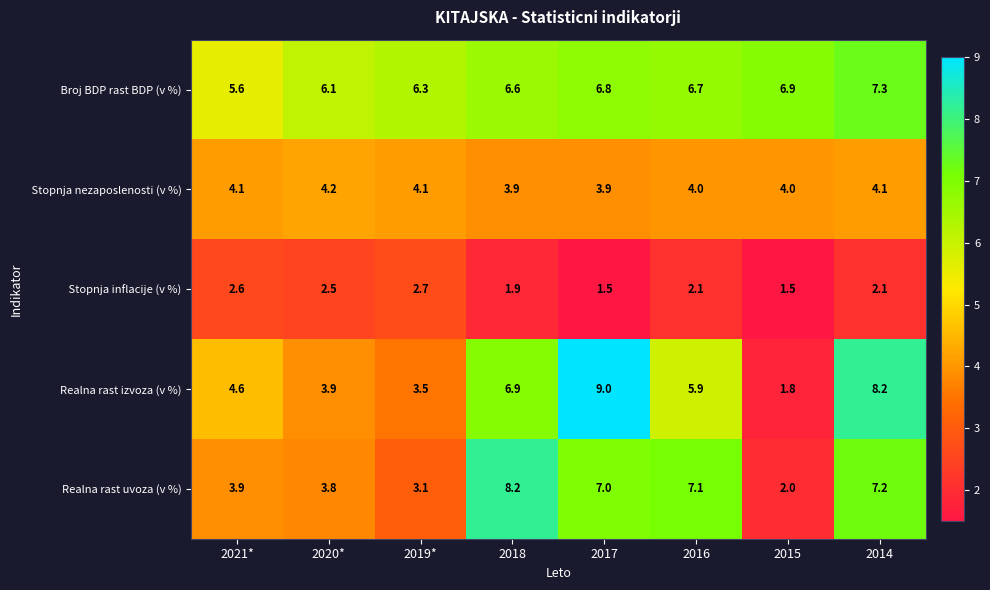

The value of Realna rast uvoza (v %) at 2020* is 1.8. True or false?

False